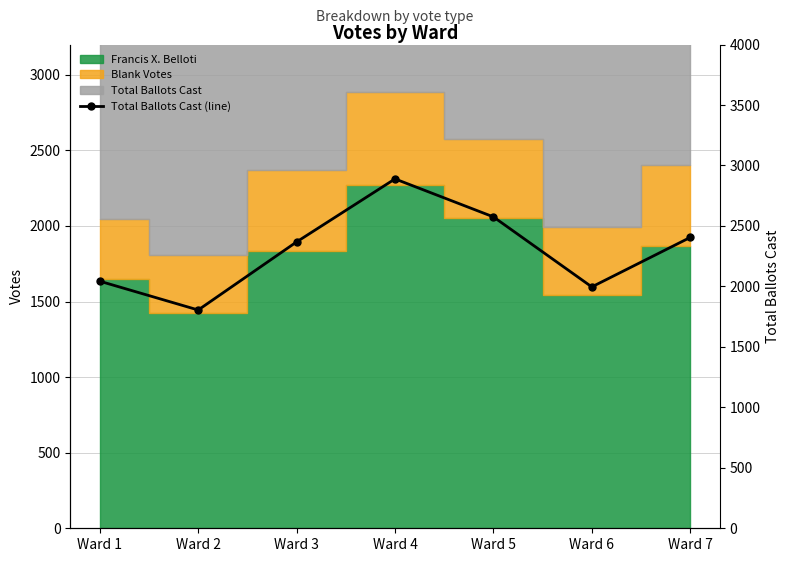

At which label does the data first exceed 2368?

Ward 4